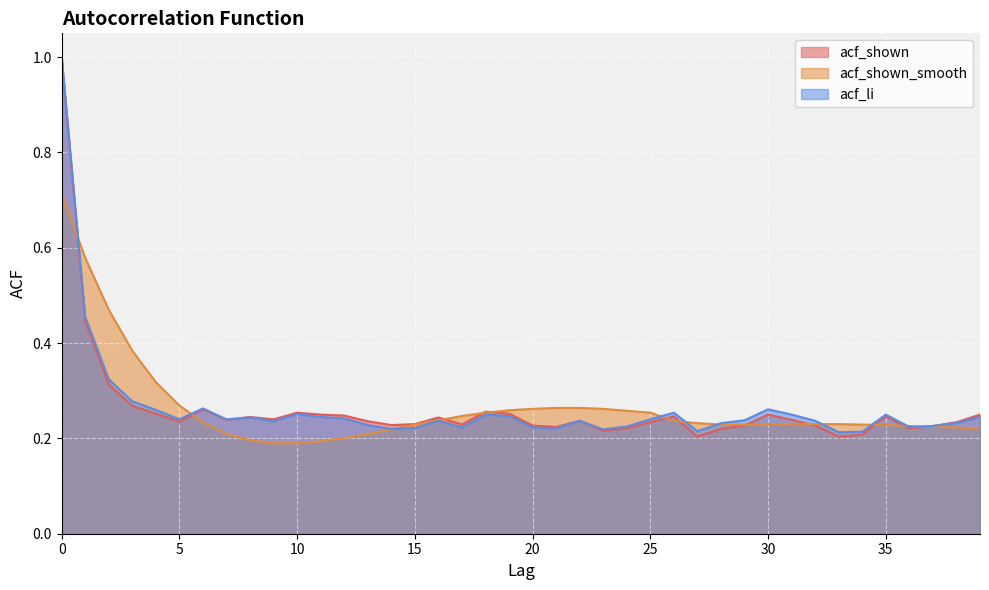

List the labels in order of acf_li value, largest first.

0, 1, 2, 3, 6, 30, 4, 26, 10, 18, 31, 35, 19, 11, 39, 8, 12, 5, 7, 25, 29, 16, 22, 32, 9, 28, 38, 13, 37, 24, 36, 17, 20, 15, 21, 14, 23, 27, 34, 33